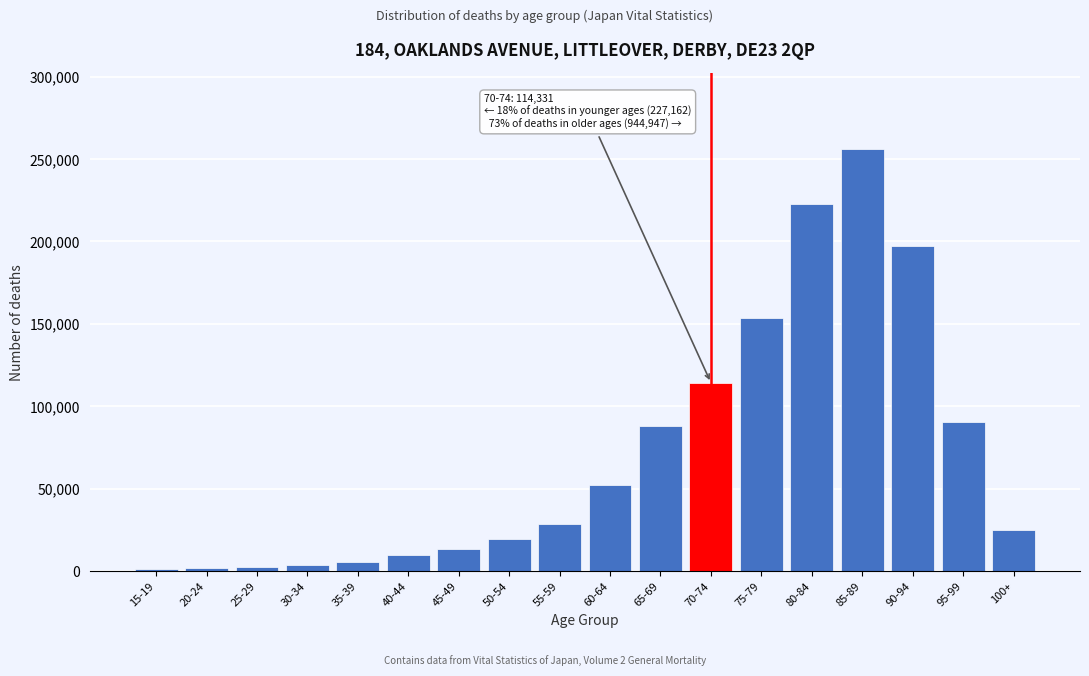

What is the average value?

71469